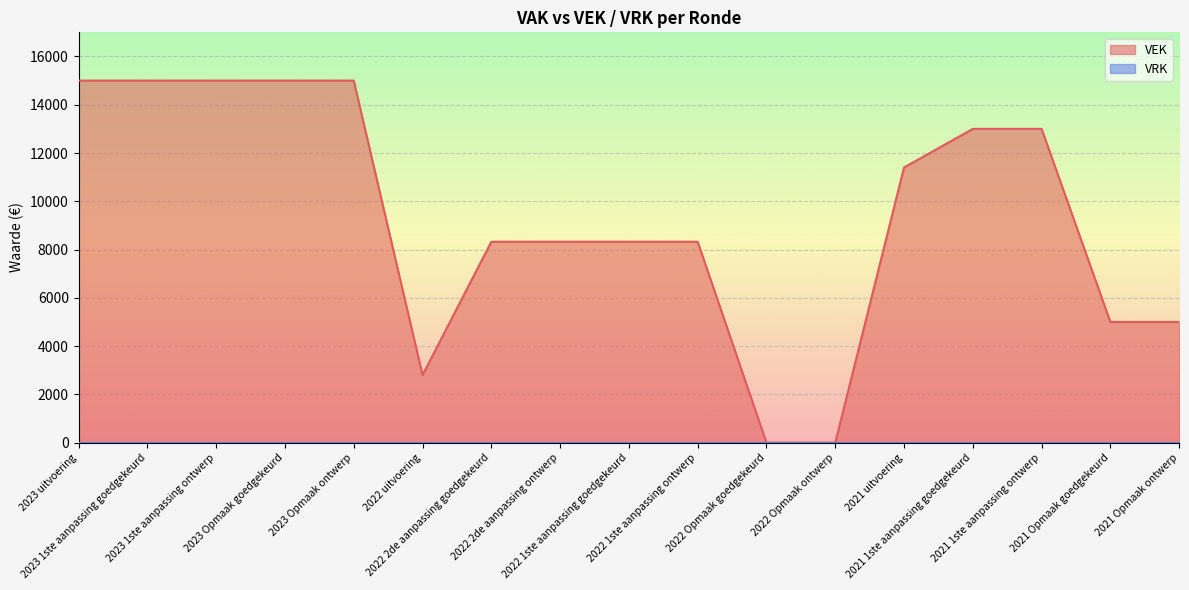

Does the chart display data point markers on the line(s)?

No